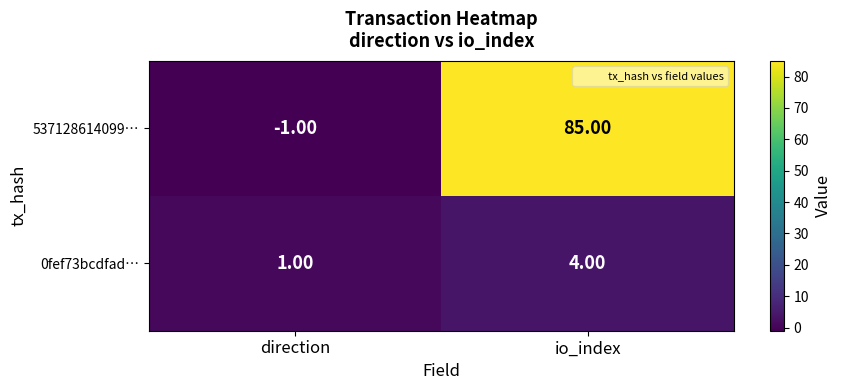

How many values in the 0fef73bcdfad… series are below 4?

1